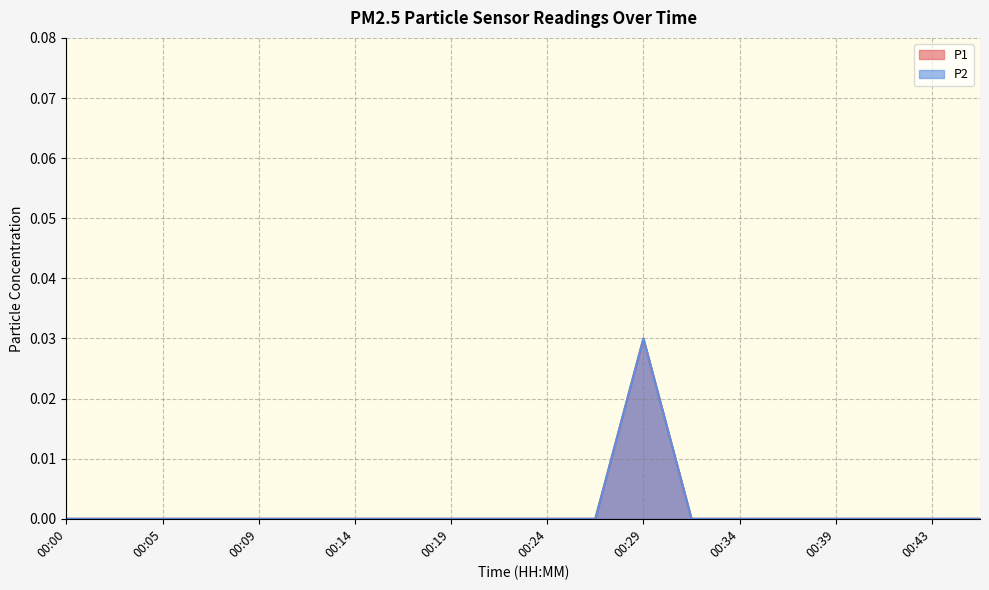

Which category has the highest value in the P2 series?

00:29